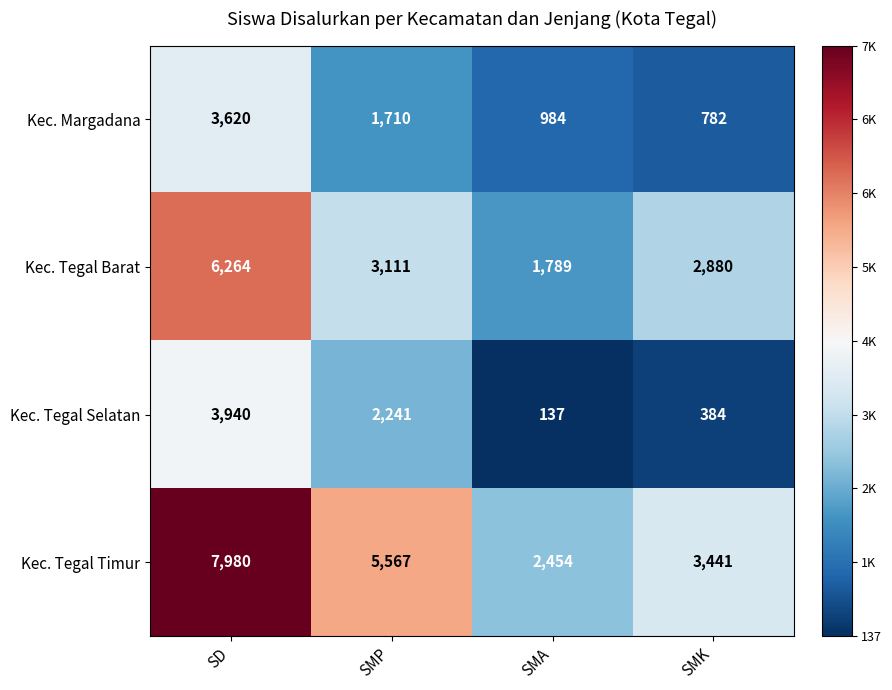

Which series changed the most between SMP and SMK?

Kec. Tegal Timur